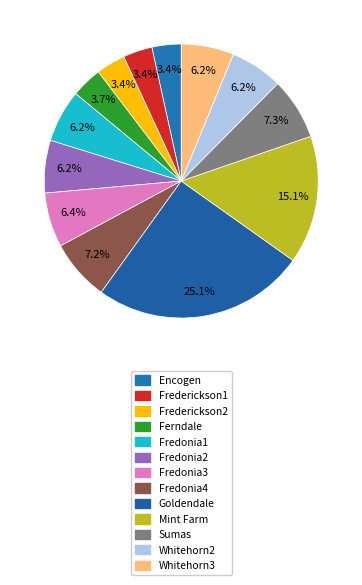

Is Sumas the majority of the pie?

No